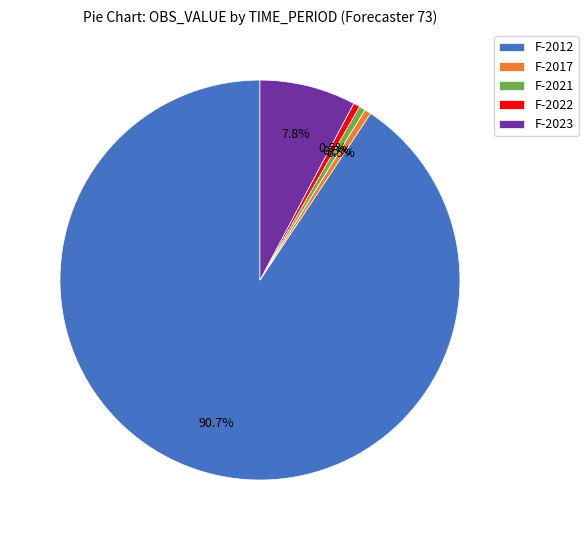

Combined, do F-2023 and F-2017 account for over 50%?

No